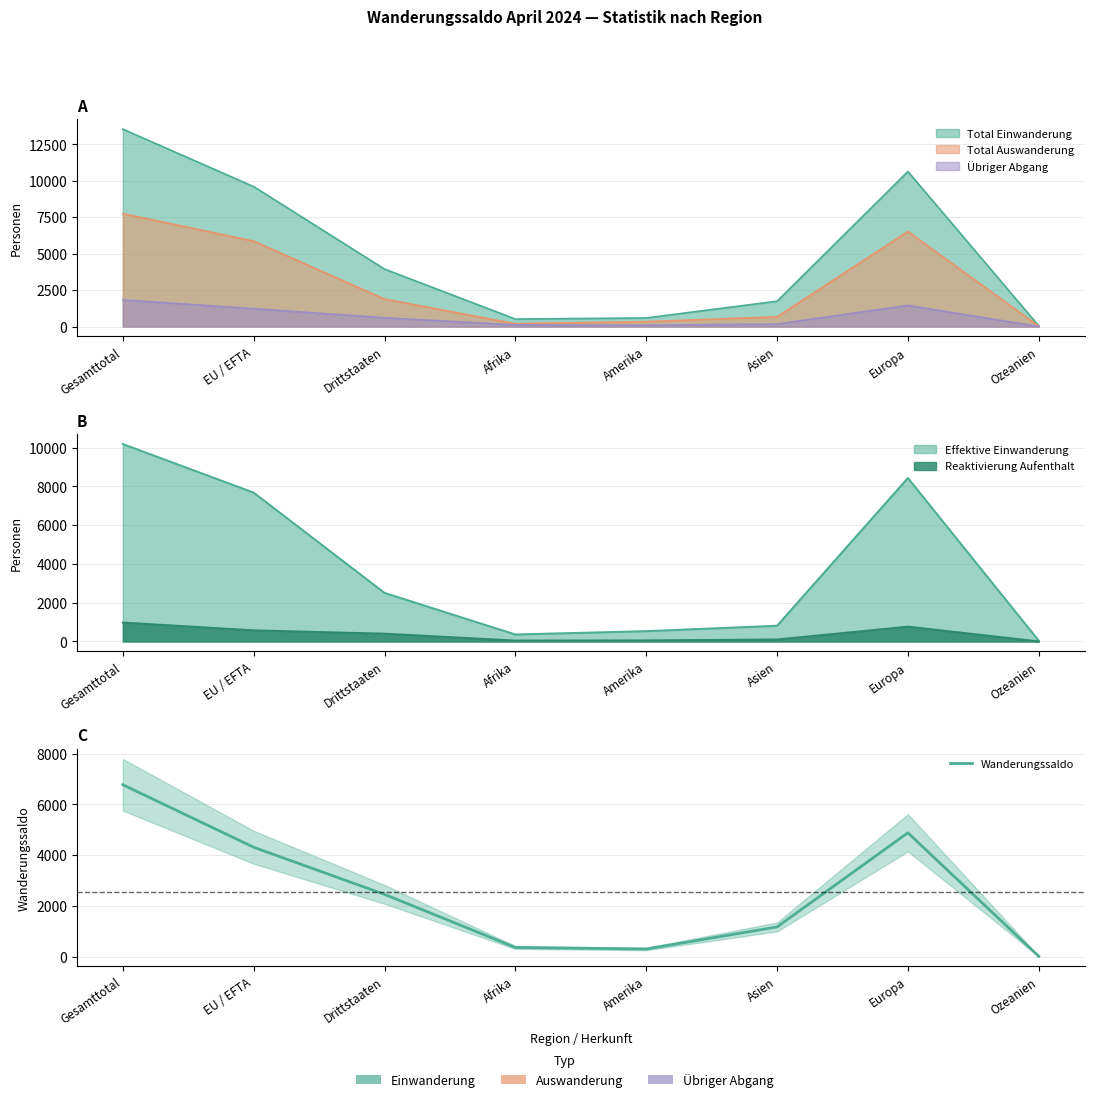

Read the value at Amerika.

309